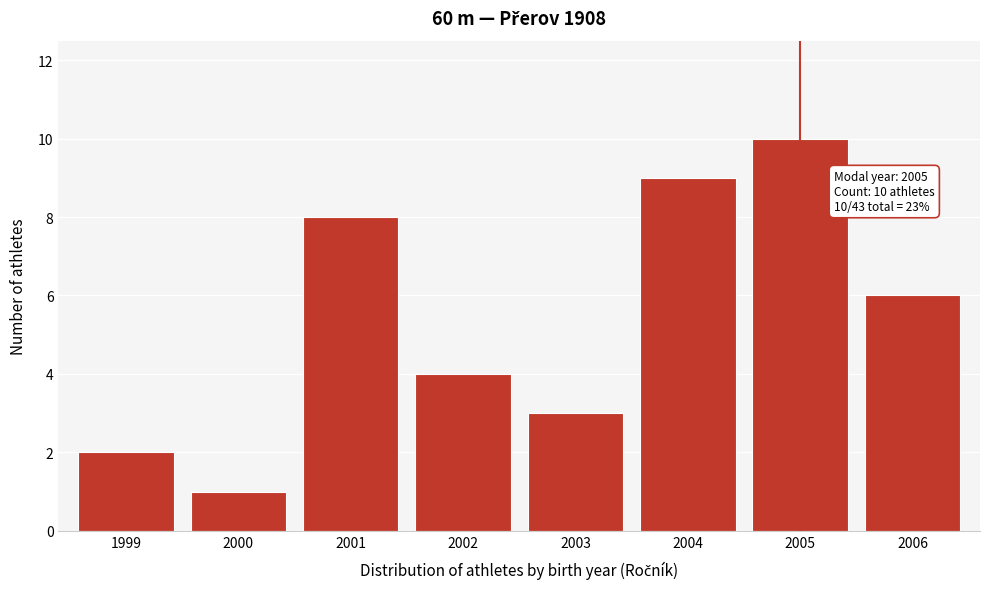

Reading right to left, extract all data points from this chart.

2006=6	2005=10	2004=9	2003=3	2002=4	2001=8	2000=1	1999=2